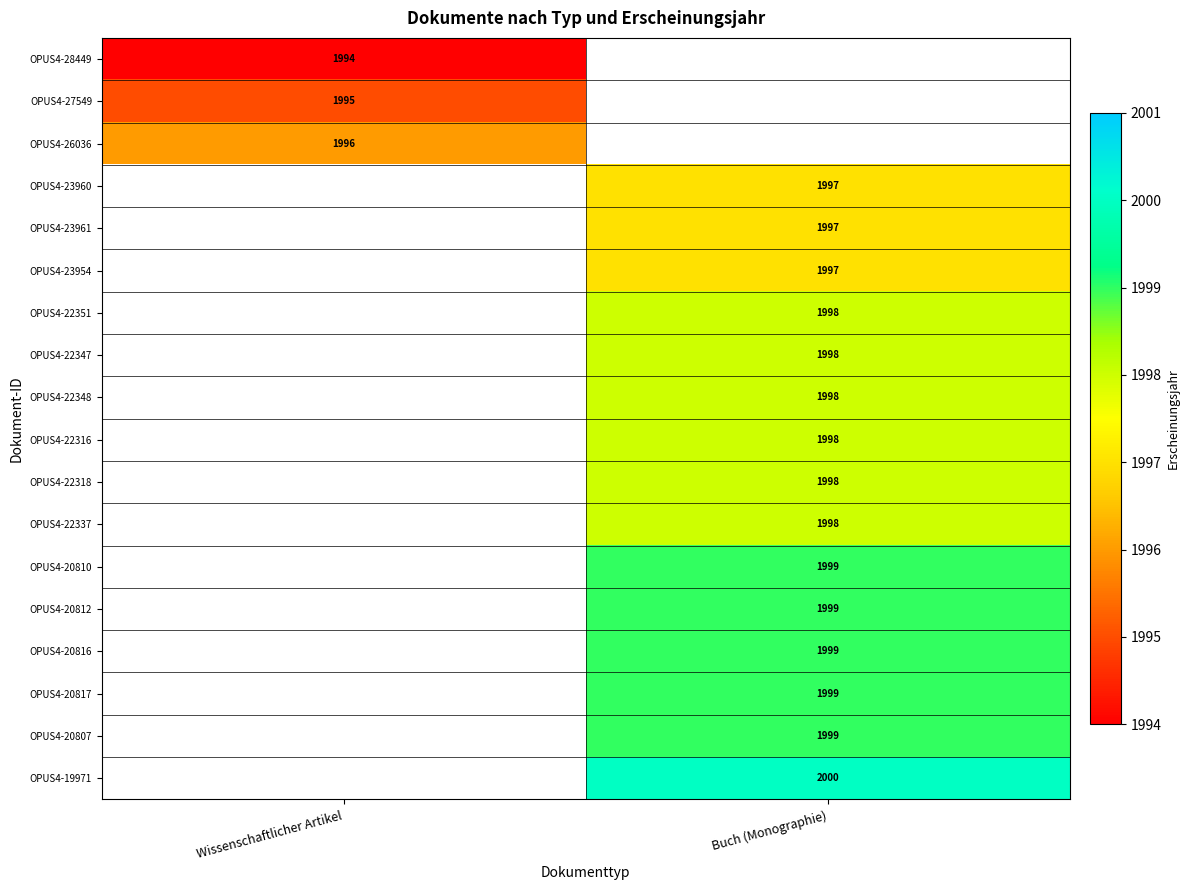

Is the value of OPUS4-20816 at Buch (Monographie) greater than the value of OPUS4-27549 at Wissenschaftlicher Artikel?

Yes